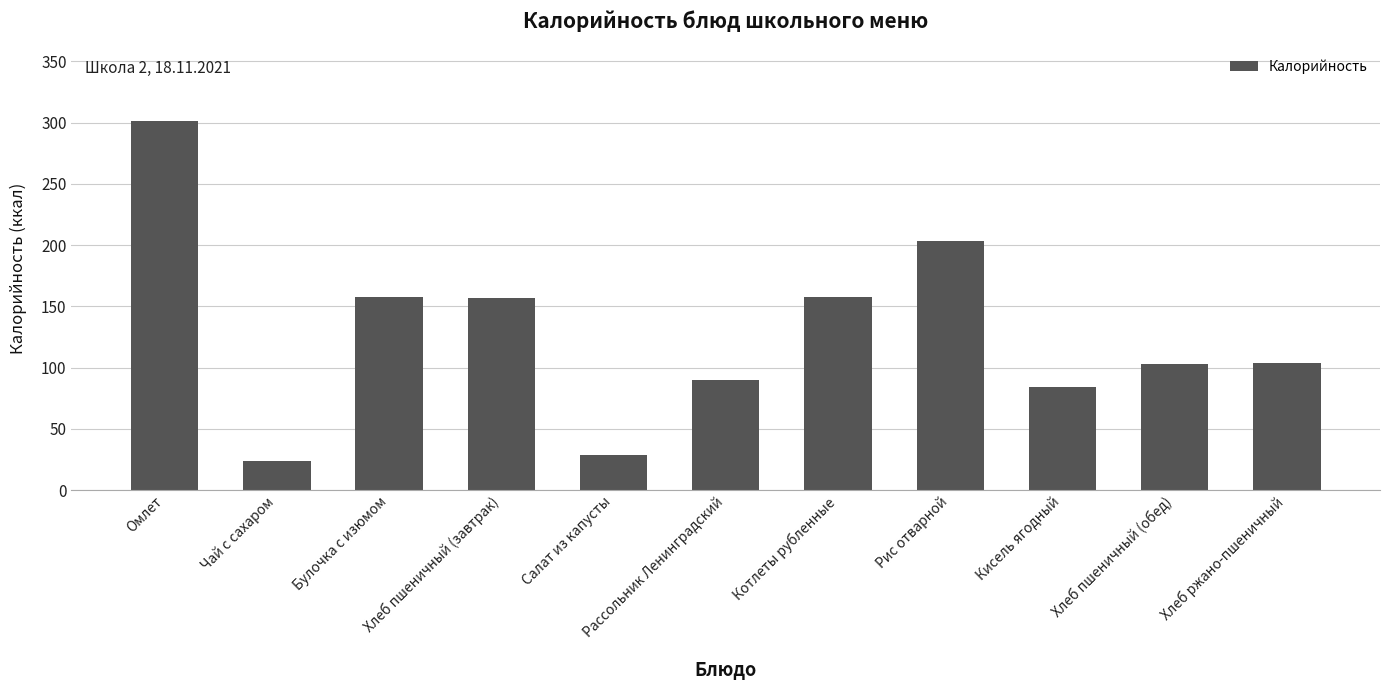

What is the average value?

128.2